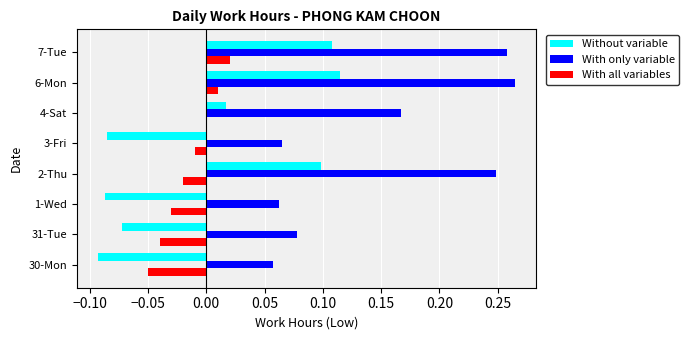

What is the sum of all With only variable values?

1.2